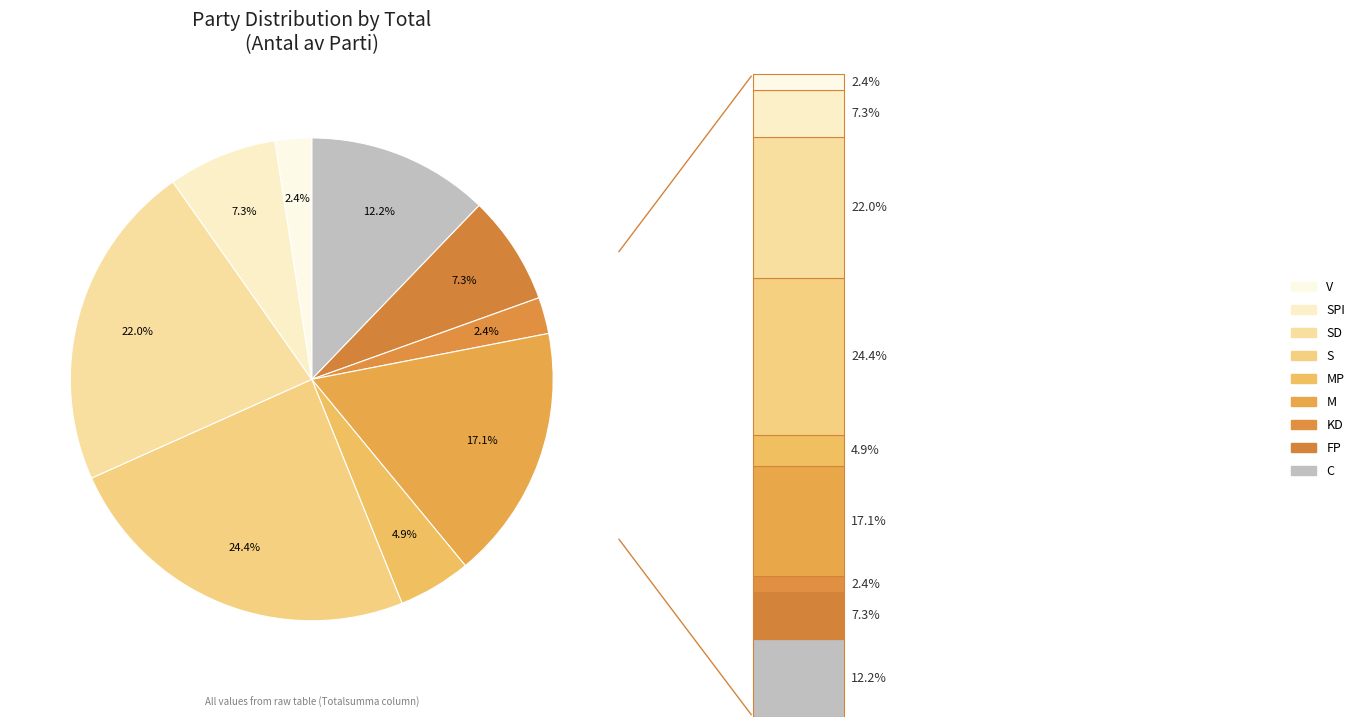

How many slices are in this pie chart?

9